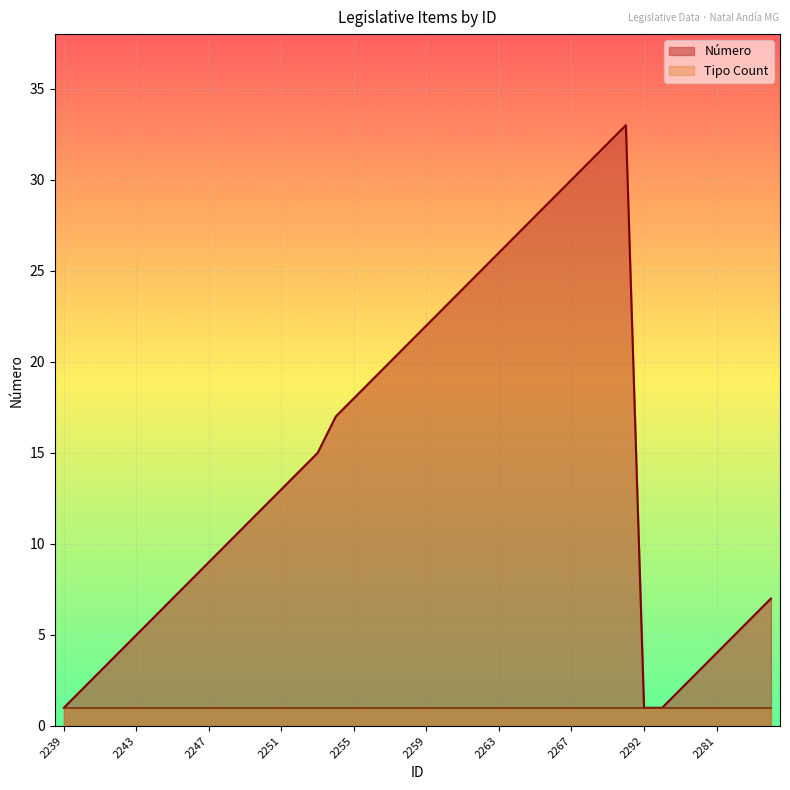

What is the label of the 6th point from the left?

2244